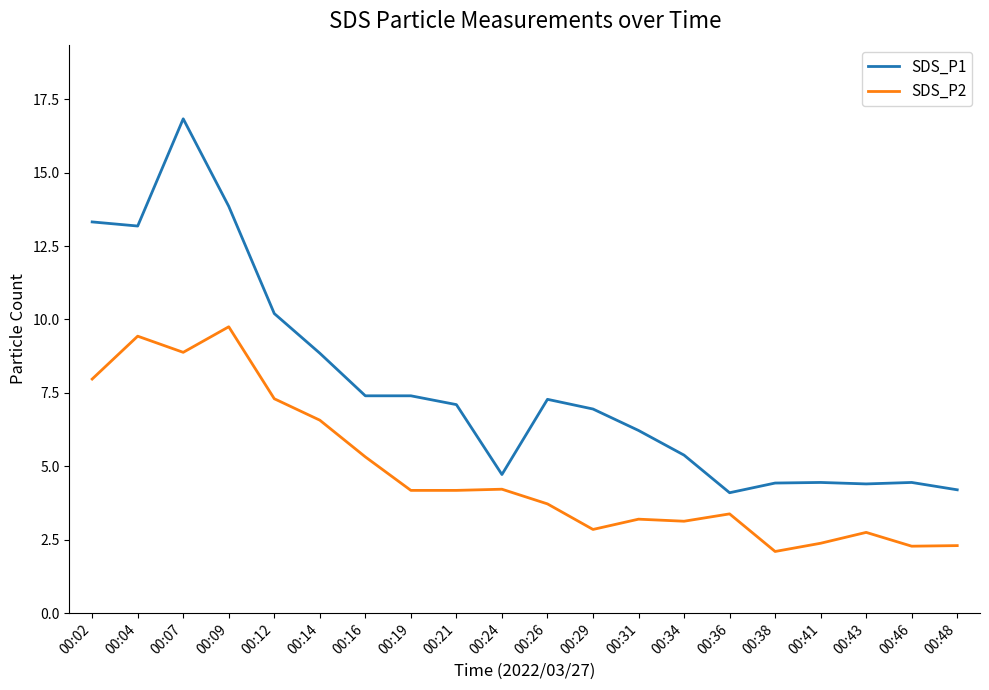

Which series has the largest total across all categories?

SDS_P1